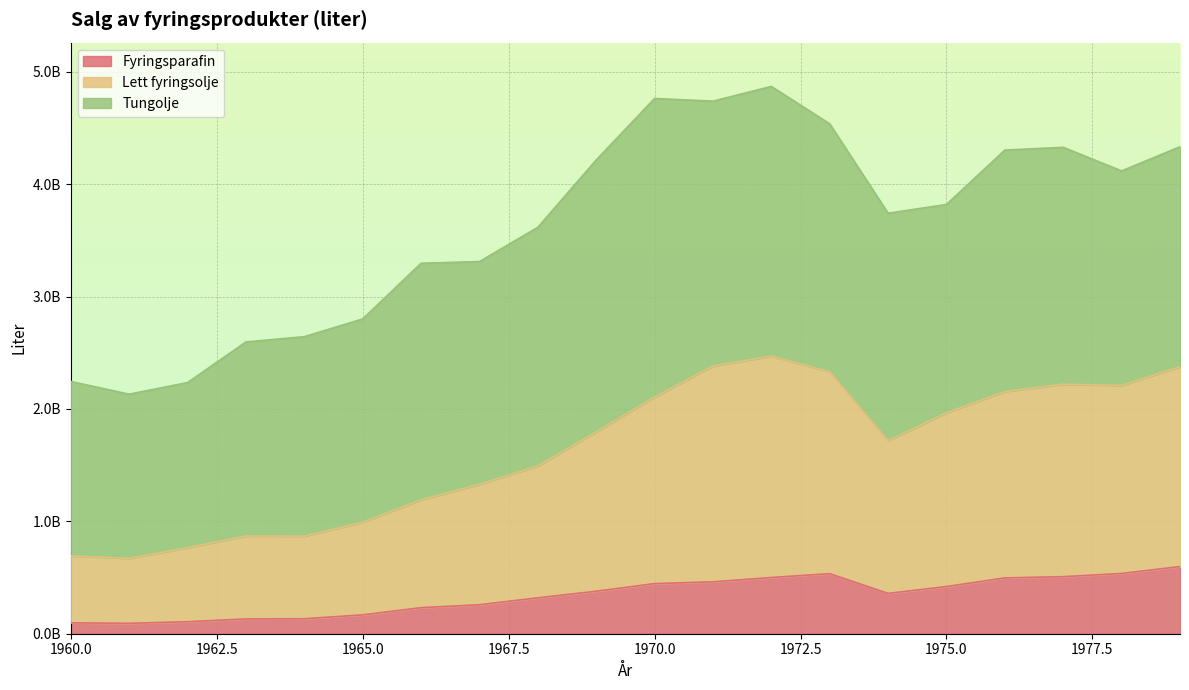

Which series has the largest range (max minus min)?

Lett fyringsolje